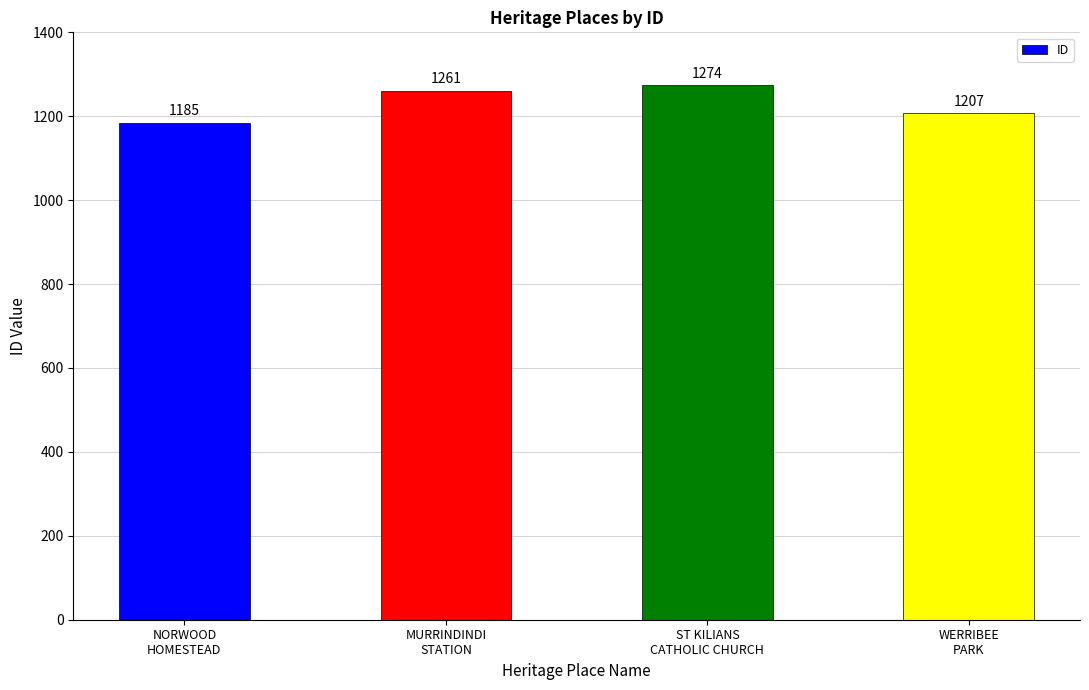

What is the difference between the values at ST KILIANS
CATHOLIC CHURCH and WERRIBEE
PARK?

67